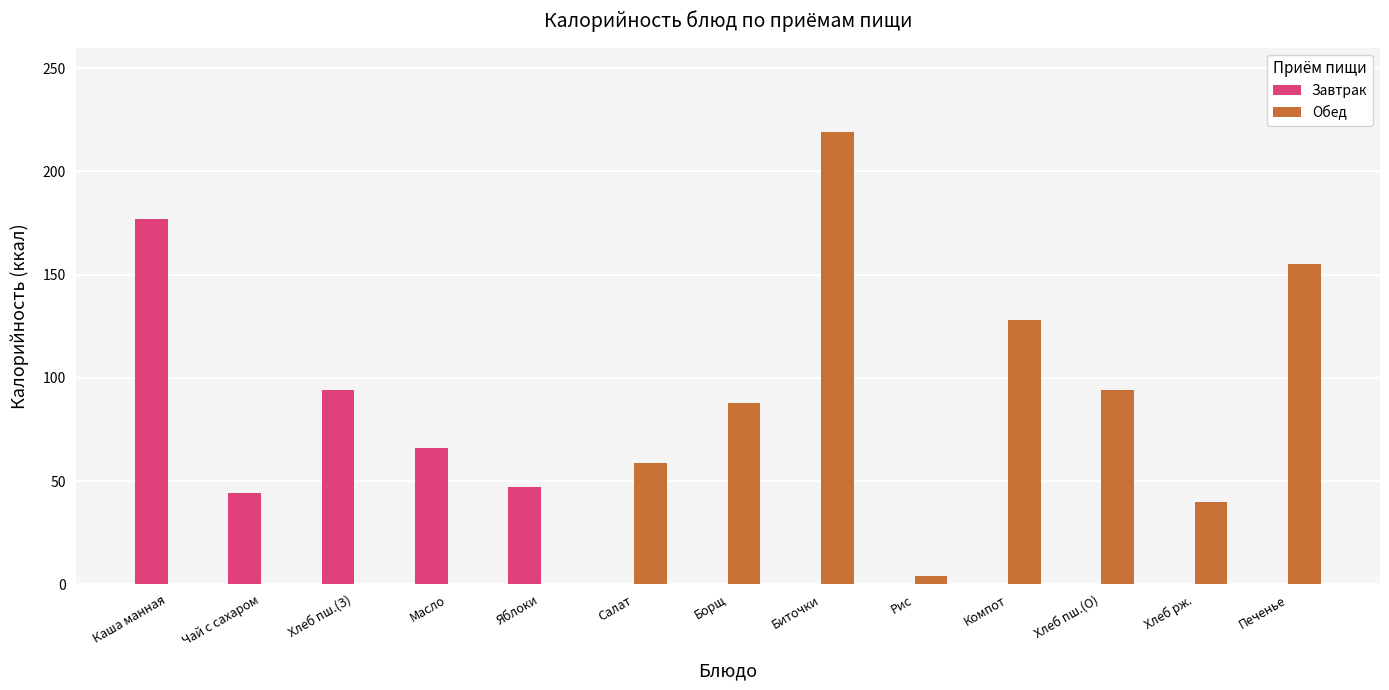

At which category is the sum across all series the highest?

Биточки